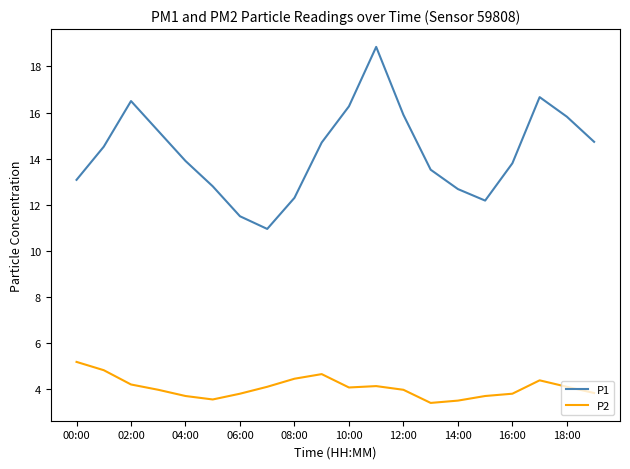

What is the greatest value displayed?

18.9